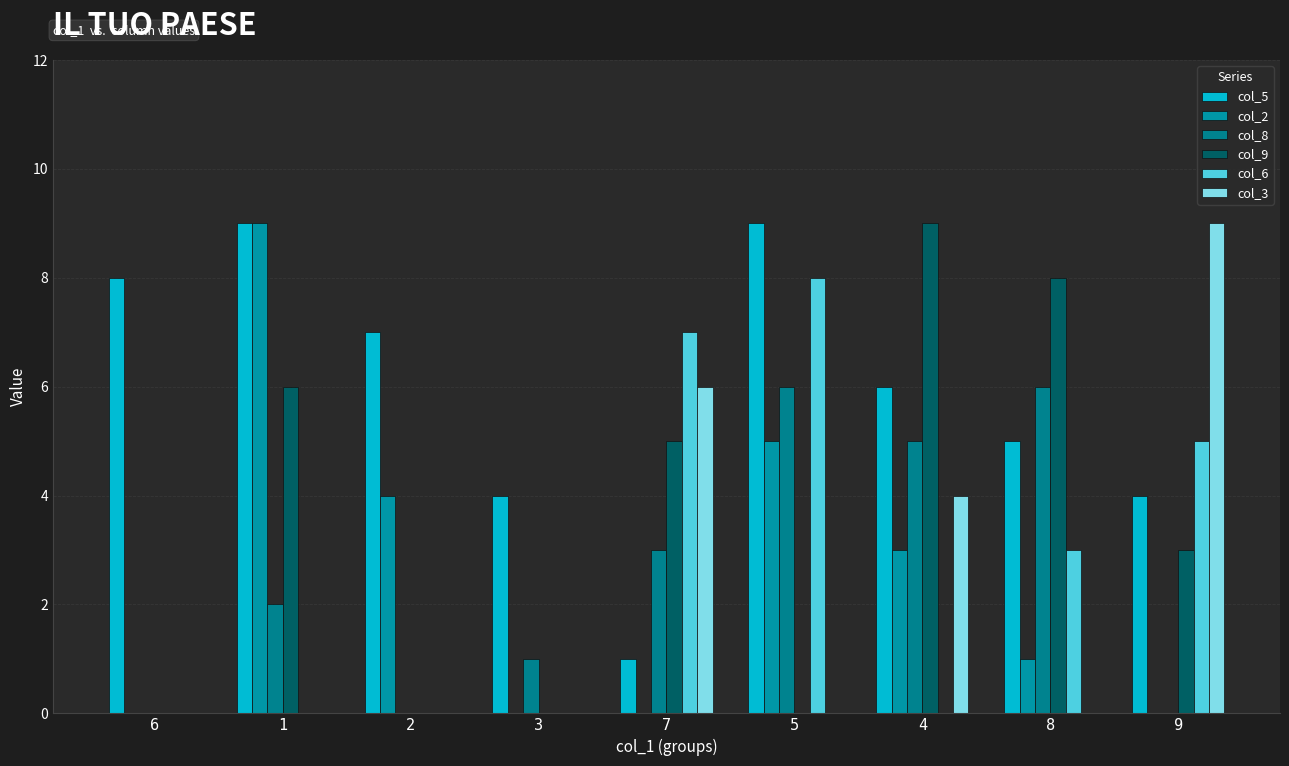

The value of col_8 at 5 is 6. True or false?

True